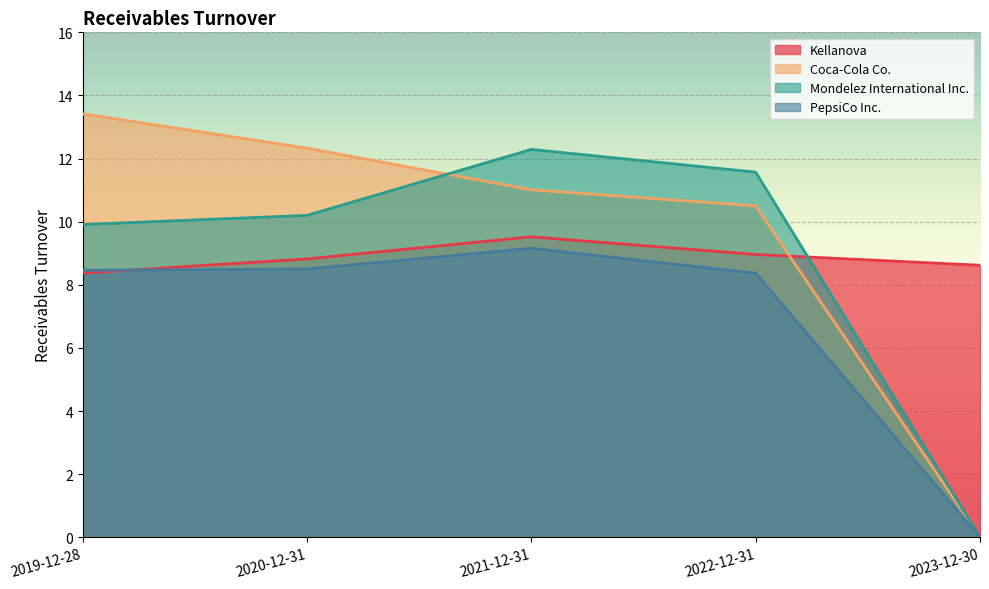

Where is Kellanova nearest to the value 8?

2019-12-28